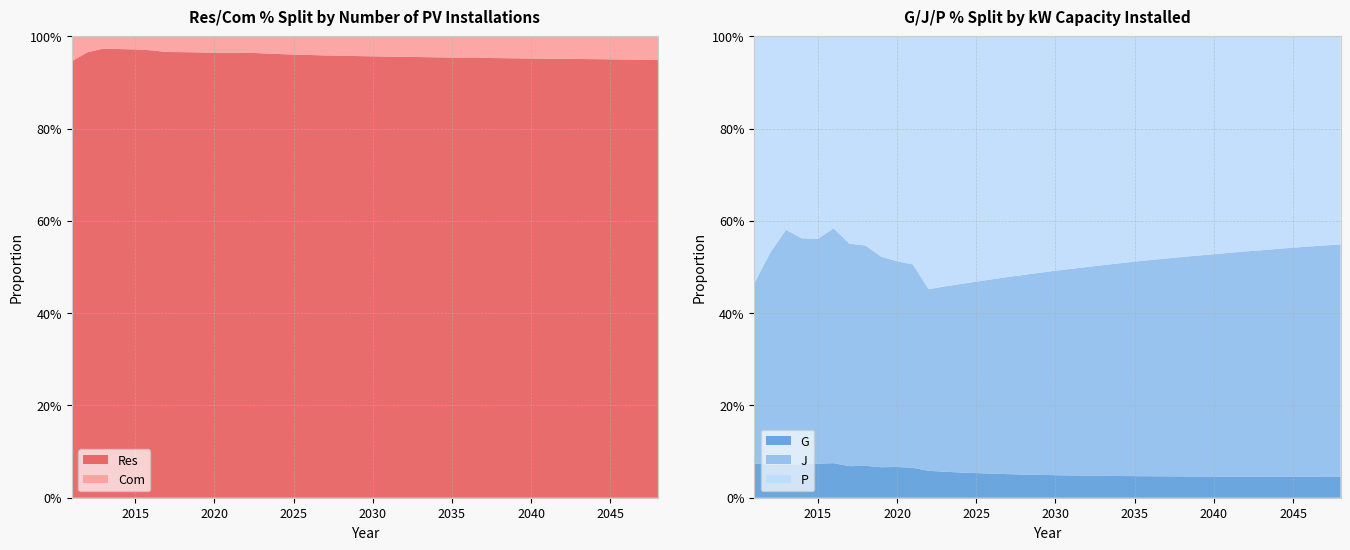

Reading left to right, transcribe all the data shown in this chart.

Res: 2011=0.9	2012=1.0	2013=1.0	2014=1.0	2015=1.0	2016=1.0	2017=1.0	2018=1.0	2019=1.0	2020=1.0	2021=1.0	2022=1.0	2023=1.0	2024=1.0	2025=1.0	2026=1.0	2027=1.0	2028=1.0	2029=1.0	2030=1.0	2031=1.0	2032=1.0	2033=1.0	2034=1.0	2035=1.0	2036=1.0	2037=1.0	2038=1.0	2039=1.0	2040=1.0	2041=1.0	2042=1.0	2043=1.0	2044=1.0	2045=1.0	2046=0.9	2047=0.9	2048=0.9
Com: 2011=0.1	2012=0.0	2013=0.0	2014=0.0	2015=0.0	2016=0.0	2017=0.0	2018=0.0	2019=0.0	2020=0.0	2021=0.0	2022=0.0	2023=0.0	2024=0.0	2025=0.0	2026=0.0	2027=0.0	2028=0.0	2029=0.0	2030=0.0	2031=0.0	2032=0.0	2033=0.0	2034=0.0	2035=0.0	2036=0.0	2037=0.0	2038=0.0	2039=0.0	2040=0.0	2041=0.0	2042=0.0	2043=0.0	2044=0.0	2045=0.0	2046=0.1	2047=0.1	2048=0.1
G: 2011=0.1	2012=0.1	2013=0.1	2014=0.1	2015=0.1	2016=0.1	2017=0.1	2018=0.1	2019=0.1	2020=0.1	2021=0.1	2022=0.1	2023=0.1	2024=0.1	2025=0.1	2026=0.1	2027=0.1	2028=0.1	2029=0.0	2030=0.0	2031=0.0	2032=0.0	2033=0.0	2034=0.0	2035=0.0	2036=0.0	2037=0.0	2038=0.0	2039=0.0	2040=0.0	2041=0.0	2042=0.0	2043=0.0	2044=0.0	2045=0.0	2046=0.0	2047=0.0	2048=0.0
J: 2011=0.4	2012=0.5	2013=0.5	2014=0.5	2015=0.5	2016=0.5	2017=0.5	2018=0.5	2019=0.5	2020=0.4	2021=0.4	2022=0.4	2023=0.4	2024=0.4	2025=0.4	2026=0.4	2027=0.4	2028=0.4	2029=0.4	2030=0.4	2031=0.4	2032=0.5	2033=0.5	2034=0.5	2035=0.5	2036=0.5	2037=0.5	2038=0.5	2039=0.5	2040=0.5	2041=0.5	2042=0.5	2043=0.5	2044=0.5	2045=0.5	2046=0.5	2047=0.5	2048=0.5
P: 2011=0.5	2012=0.5	2013=0.4	2014=0.4	2015=0.4	2016=0.4	2017=0.4	2018=0.5	2019=0.5	2020=0.5	2021=0.5	2022=0.5	2023=0.5	2024=0.5	2025=0.5	2026=0.5	2027=0.5	2028=0.5	2029=0.5	2030=0.5	2031=0.5	2032=0.5	2033=0.5	2034=0.5	2035=0.5	2036=0.5	2037=0.5	2038=0.5	2039=0.5	2040=0.5	2041=0.5	2042=0.5	2043=0.5	2044=0.5	2045=0.5	2046=0.5	2047=0.5	2048=0.5